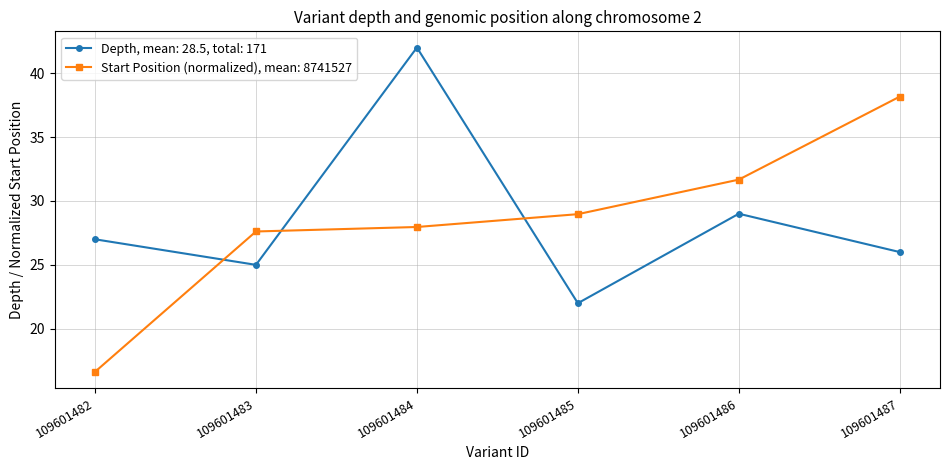

At 109601487, list the series in order from smallest to largest.

Depth, mean: 28.5, total: 171, Start Position (normalized), mean: 8741527